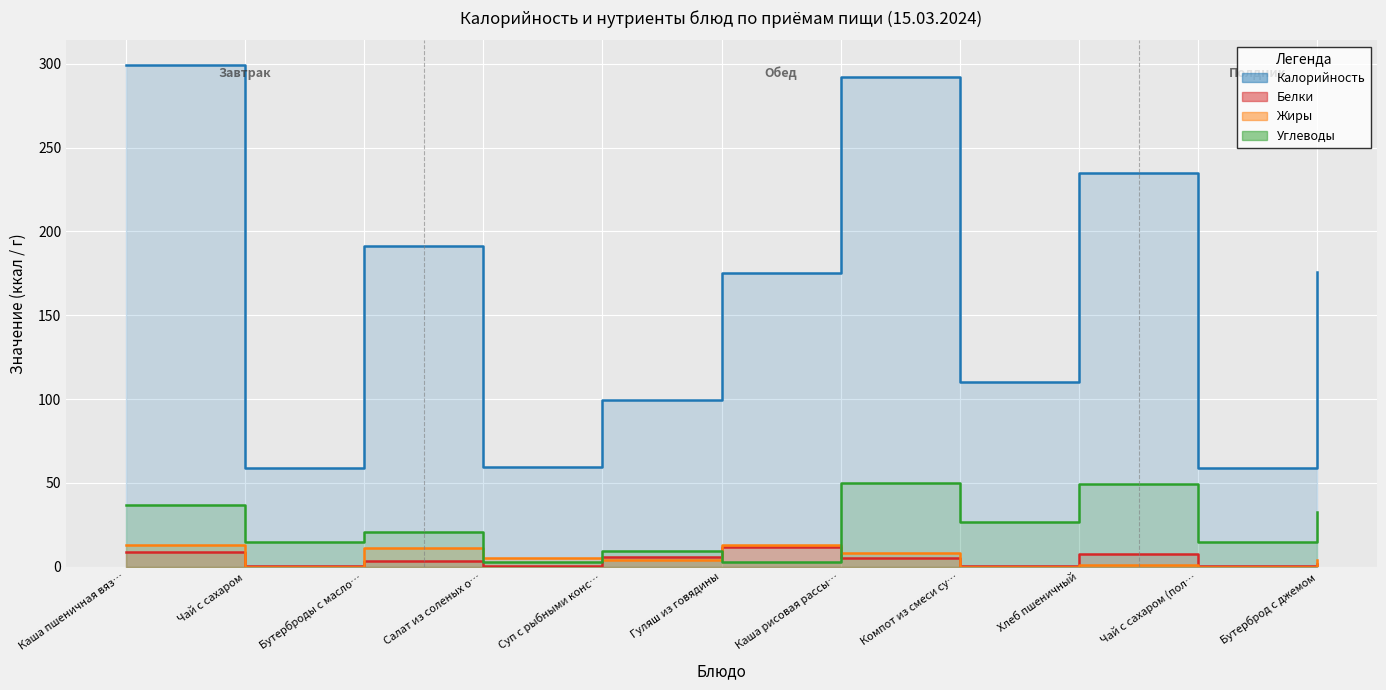

What is the difference between the second highest and second lowest values in the Углеводы series?

46.3